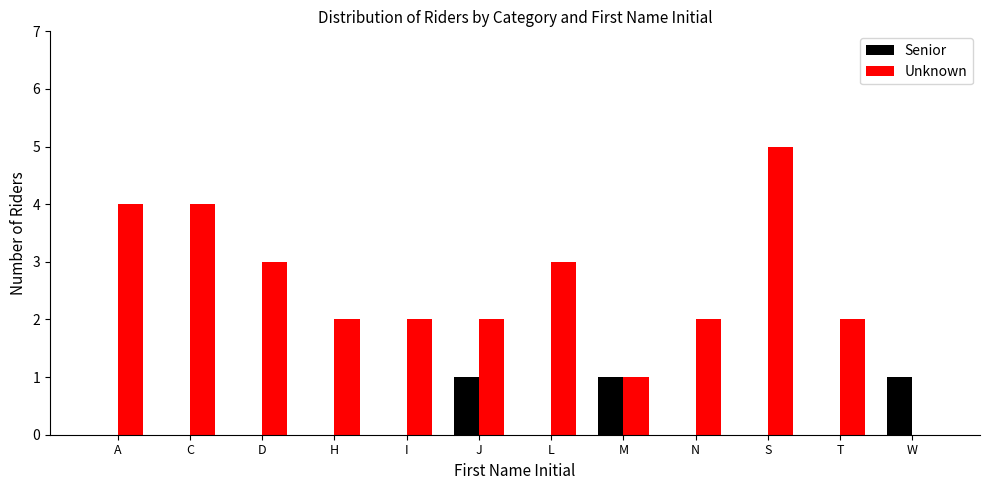

Reading left to right, extract all data points from this chart.

Senior: A=0	C=0	D=0	H=0	I=0	J=1	L=0	M=1	N=0	S=0	T=0	W=1
Unknown: A=4	C=4	D=3	H=2	I=2	J=2	L=3	M=1	N=2	S=5	T=2	W=0